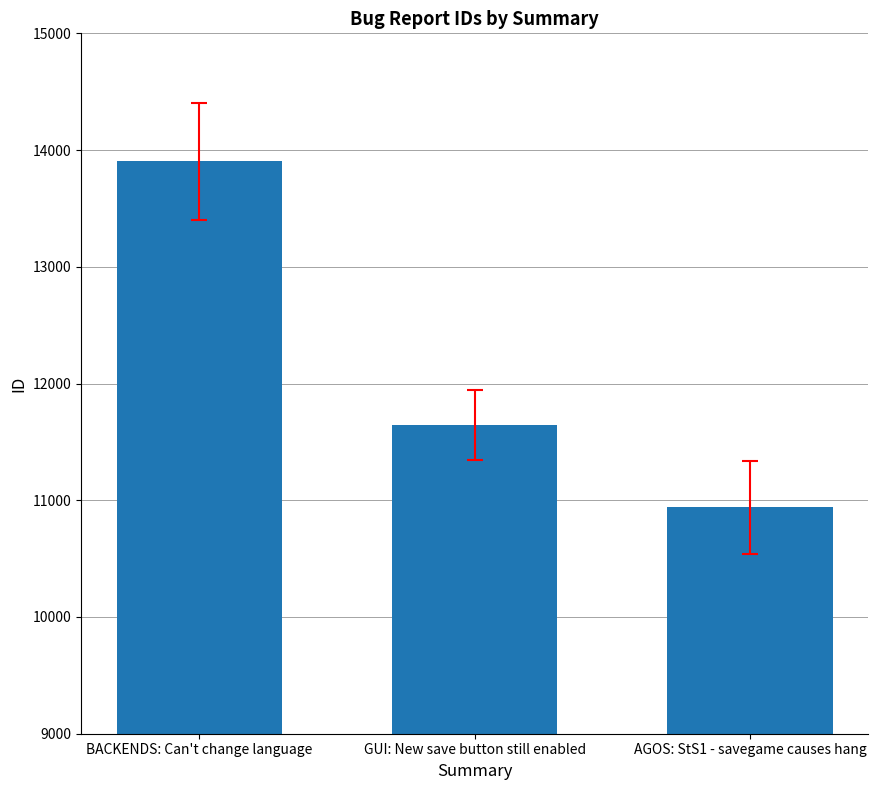

What is the value of the 1st bar from the left?

13904